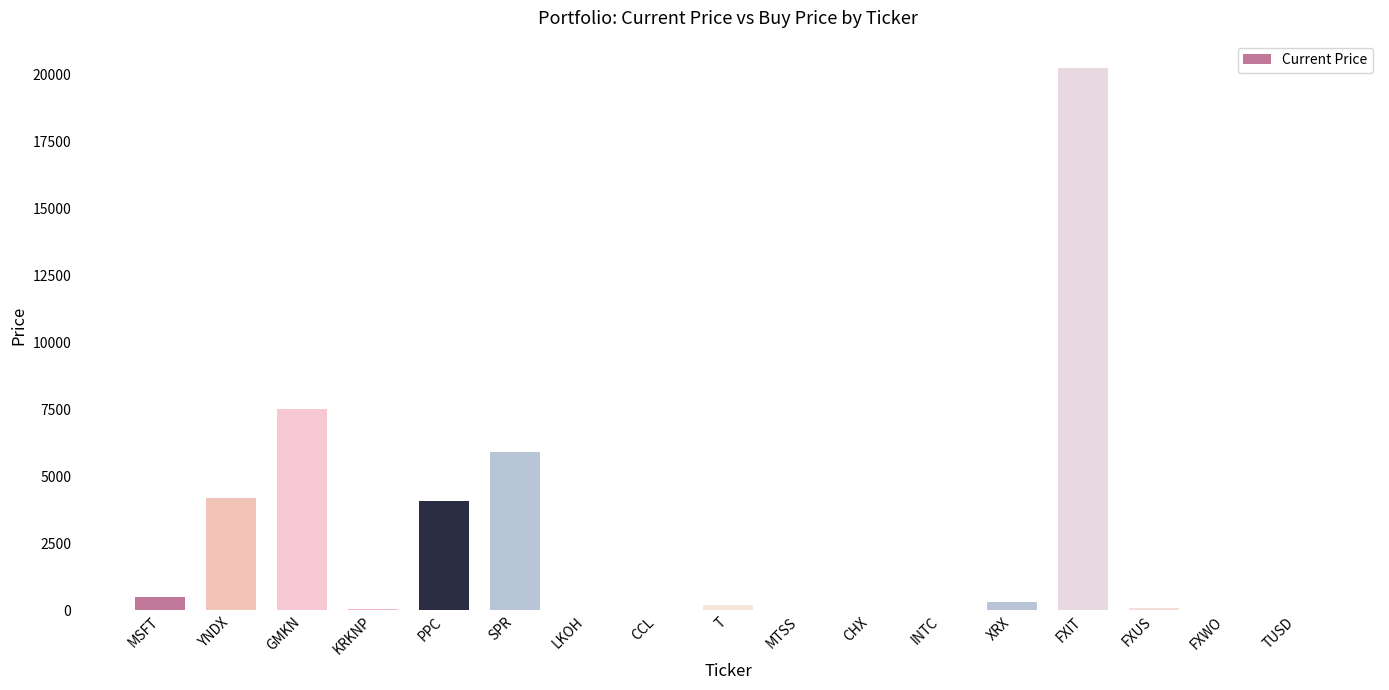

True or false: the data shows 511.7 at MSFT.

True